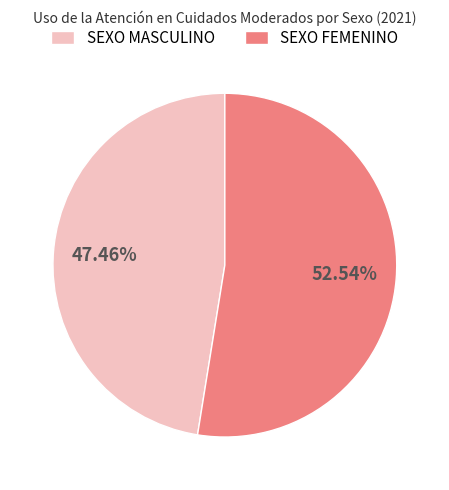

To the nearest percent, what is the difference between the SEXO MASCULINO and SEXO FEMENINO slice percentages?

5%